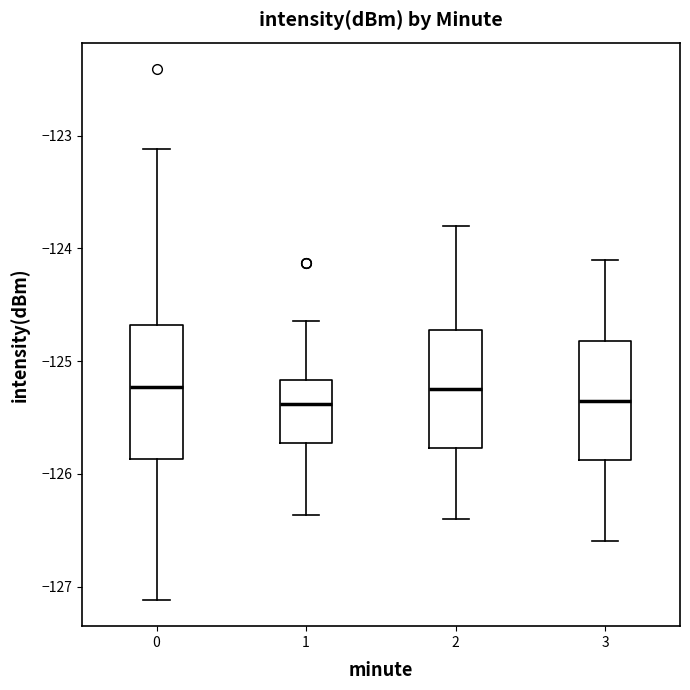

Reading left to right, transcribe this box plot: for each box, give where its median line is, the range the box spans, and where its two whiskers end, as read against the y-axis. The values are not printed on the chart, so give them approximately, as read against the axis.

0: median -125.2, box -125.9 to -124.7, whiskers -127.1 to -123.1
1: median -125.4, box -125.7 to -125.2, whiskers -126.4 to -124.6
2: median -125.2, box -125.8 to -124.7, whiskers -126.4 to -123.8
3: median -125.3, box -125.9 to -124.8, whiskers -126.6 to -124.1